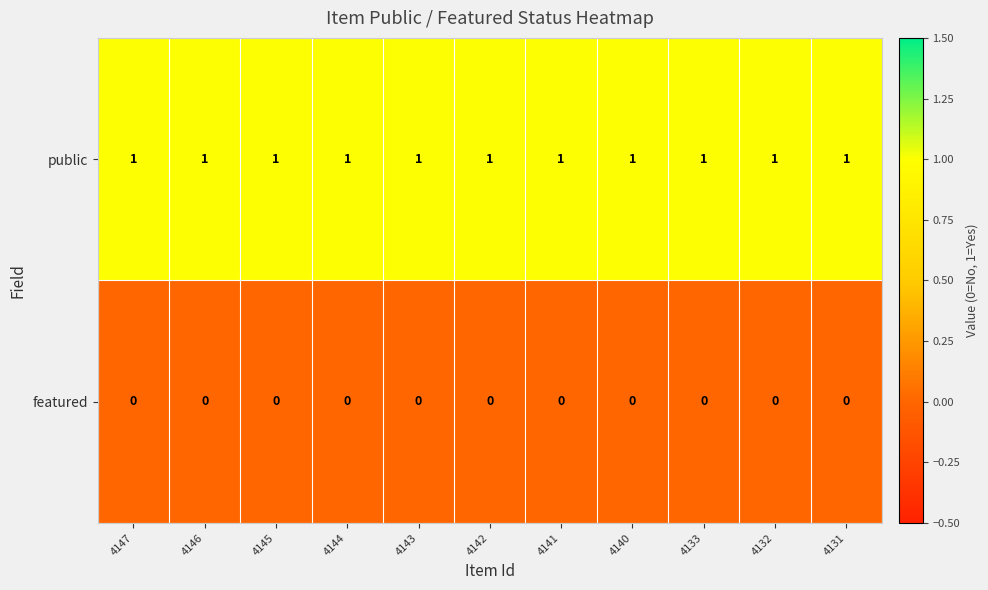

Is the value of featured at 4143 greater than the value of public at 4143?

No